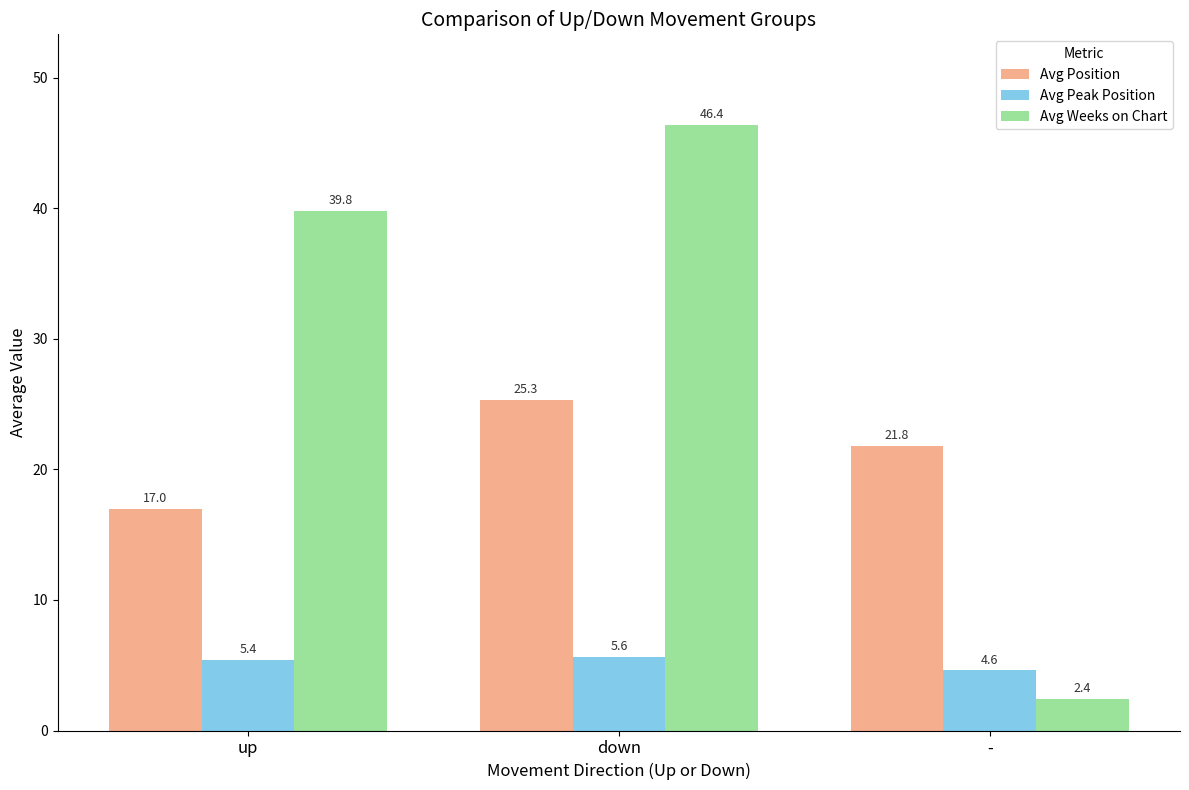

What position from the right is -?

1